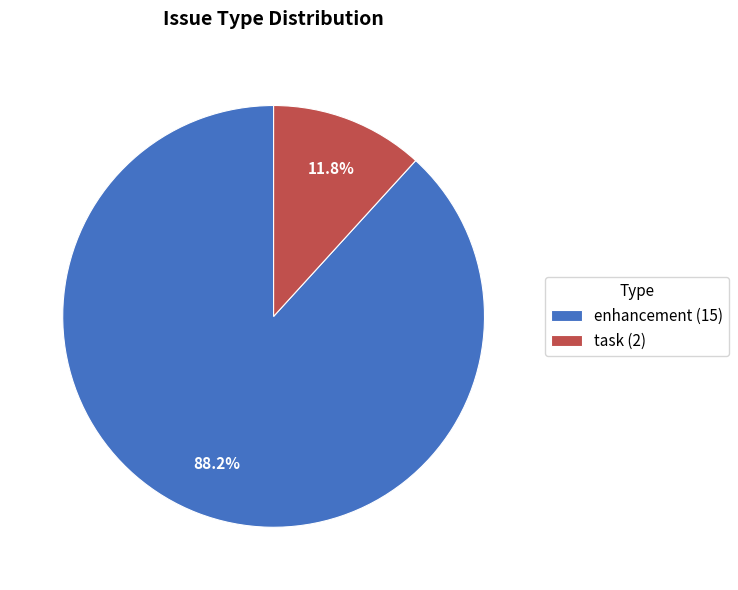

To the nearest percent, what is the difference between the largest and smallest slice percentages?

76%